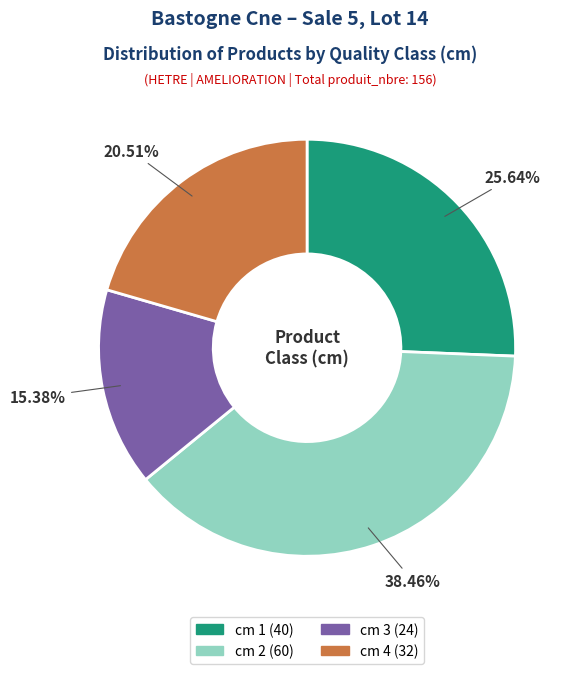

True or false: cm 2 accounts for 38% of the total.

True